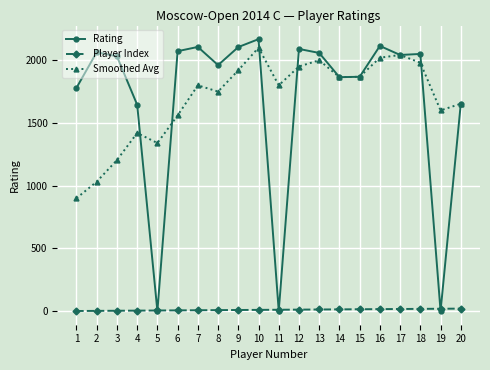

Which series has the largest range (max minus min)?

Rating